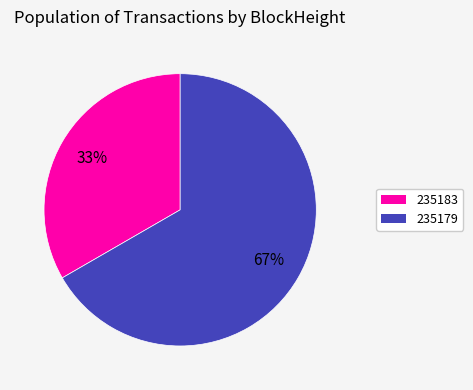

Combined, do 235179 and 235183 account for over 50%?

Yes